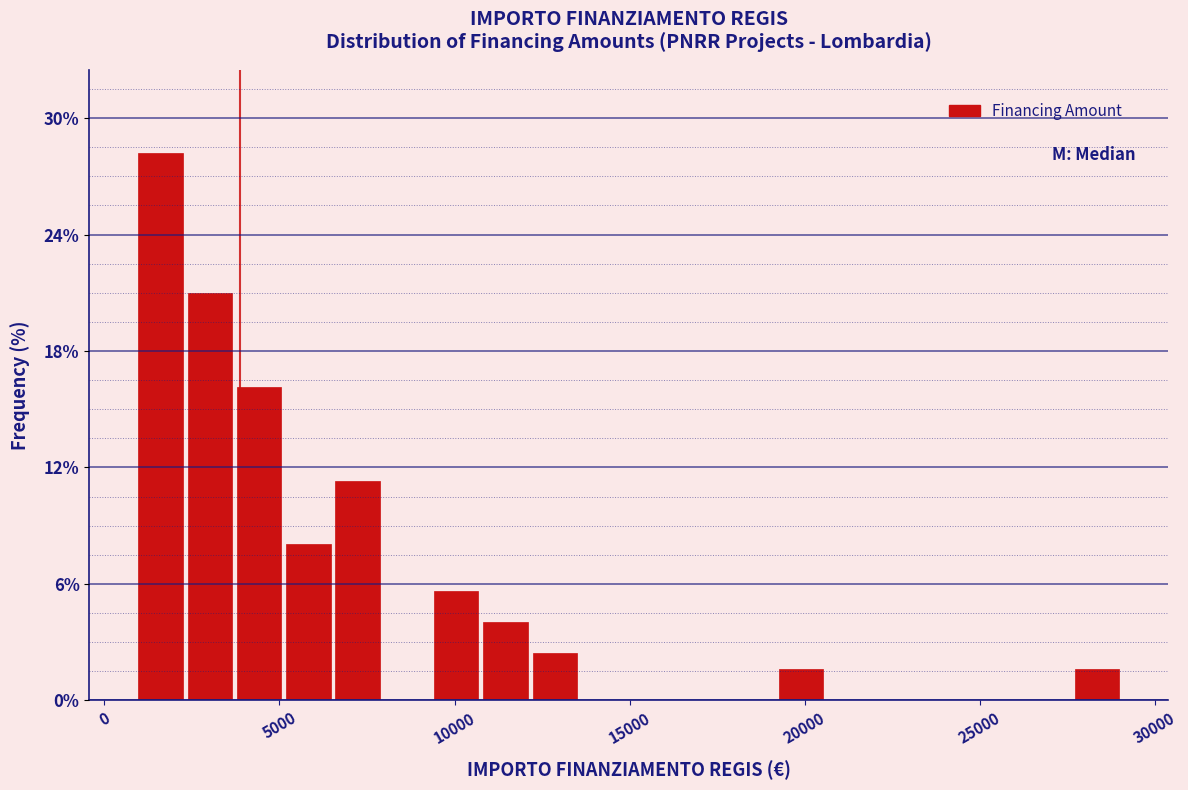

Around what value on the x-axis is the tallest bar? Give the approximate position of its centre, as read against the axis.

1500